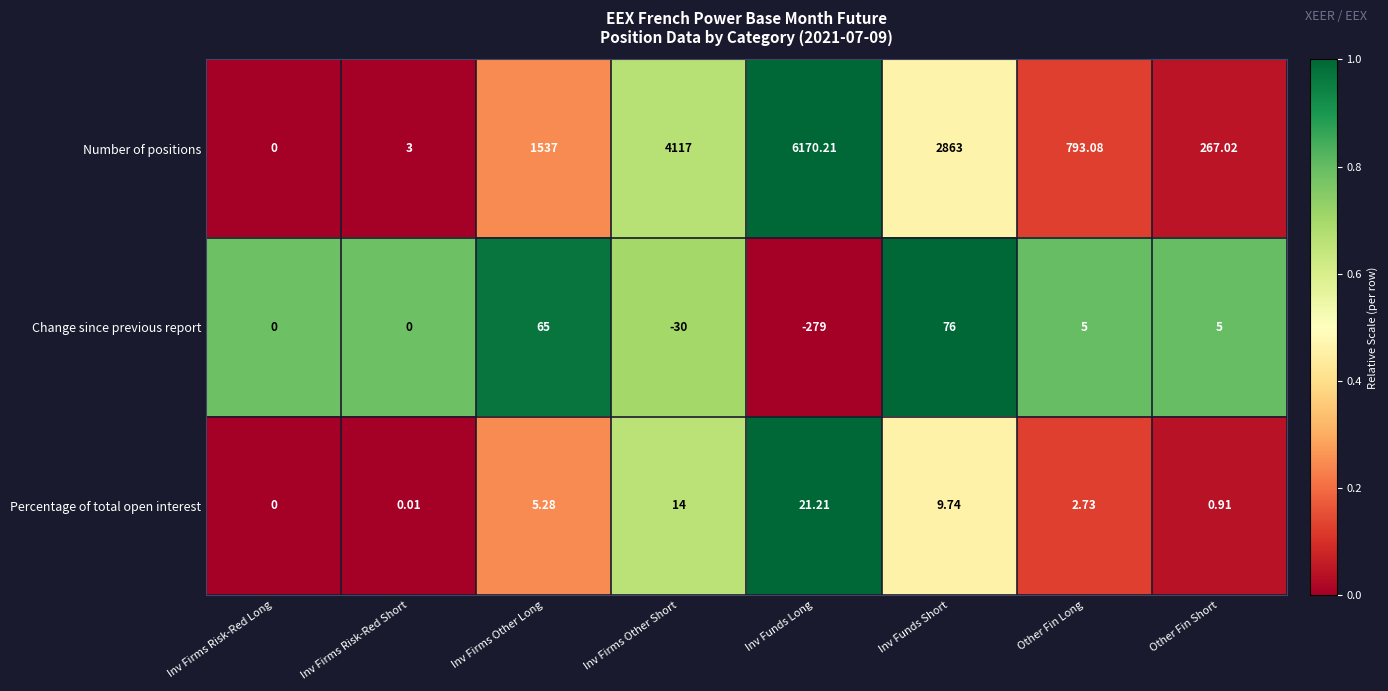

Which category has the highest value across all series?

Inv Funds Long